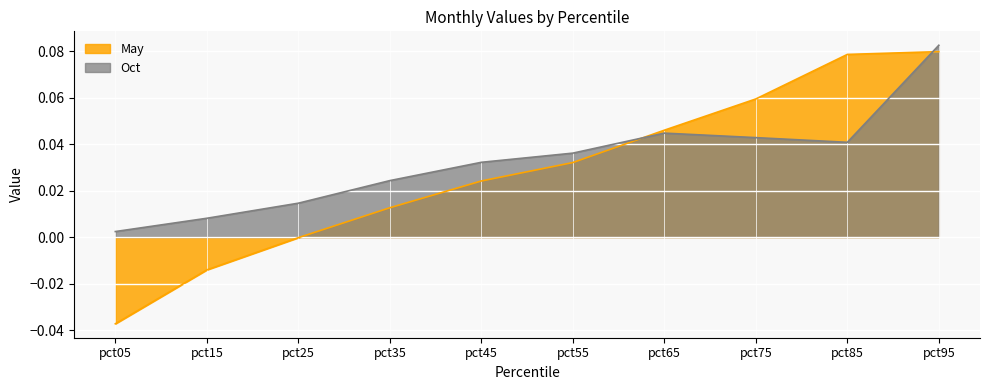

What is the maximum value shown in the chart?

0.1